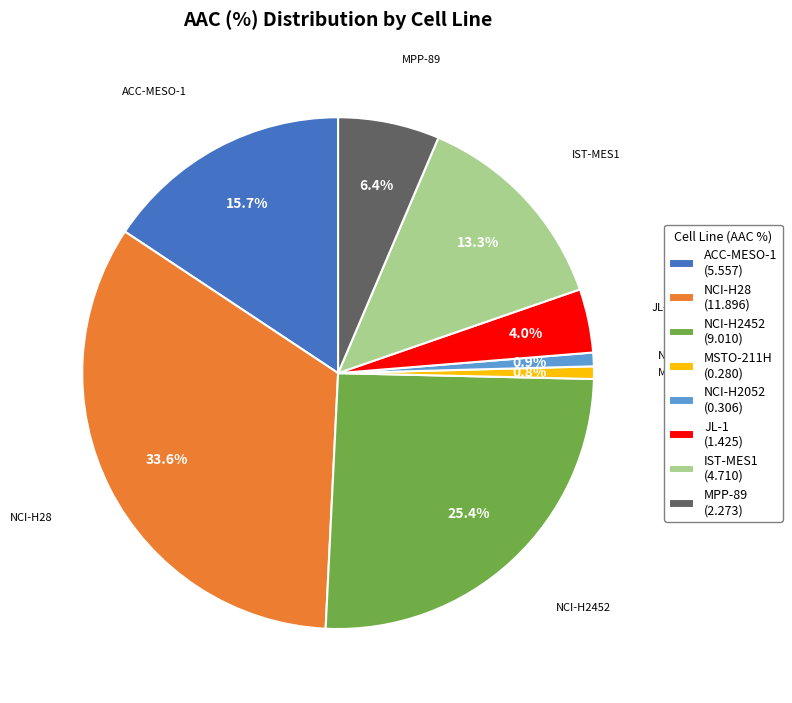

Does NCI-H2052 (0.306) represent more than half of the total?

No